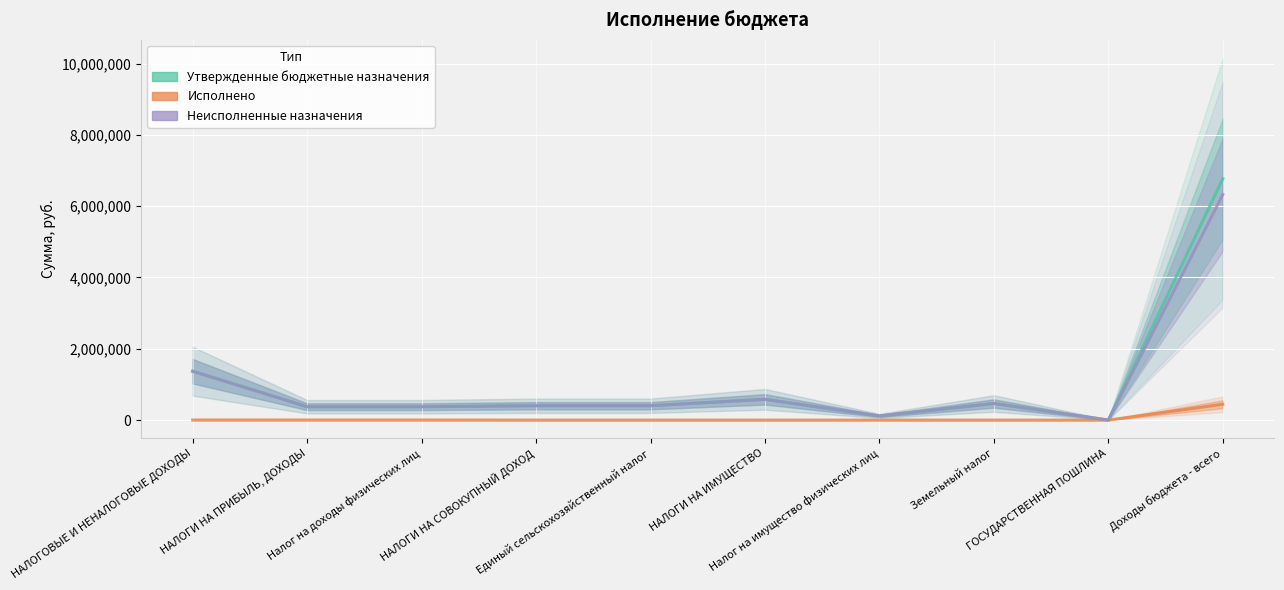

Reading left to right, what are all the values shown in this chart?

Утвержденные бюджетные назначения: НАЛОГОВЫЕ И НЕНАЛОГОВЫЕ ДОХОДЫ=1372200.0	НАЛОГИ НА ПРИБЫЛЬ, ДОХОДЫ=376400.0	Налог на доходы физических лиц=376400.0	НАЛОГИ НА СОВОКУПНЫЙ ДОХОД=402900.0	Единый сельскохозяйственный налог=402900.0	НАЛОГИ НА ИМУЩЕСТВО=581800.0	Налог на имущество физических лиц=116600.0	Земельный налог=465200.0	ГОСУДАРСТВЕННАЯ ПОШЛИНА=1900.0	Доходы бюджета - всего=6772200.0
Исполнено: НАЛОГОВЫЕ И НЕНАЛОГОВЫЕ ДОХОДЫ=2227.9	НАЛОГИ НА ПРИБЫЛЬ, ДОХОДЫ=2227.9	Налог на доходы физических лиц=2227.9	НАЛОГИ НА СОВОКУПНЫЙ ДОХОД=0.0	Единый сельскохозяйственный налог=0.0	НАЛОГИ НА ИМУЩЕСТВО=0.0	Налог на имущество физических лиц=0.0	Земельный налог=0.0	ГОСУДАРСТВЕННАЯ ПОШЛИНА=0.0	Доходы бюджета - всего=444227.9
Неисполненные назначения: НАЛОГОВЫЕ И НЕНАЛОГОВЫЕ ДОХОДЫ=1369972.1	НАЛОГИ НА ПРИБЫЛЬ, ДОХОДЫ=374172.1	Налог на доходы физических лиц=374172.1	НАЛОГИ НА СОВОКУПНЫЙ ДОХОД=402900.0	Единый сельскохозяйственный налог=402900.0	НАЛОГИ НА ИМУЩЕСТВО=581800.0	Налог на имущество физических лиц=116600.0	Земельный налог=465200.0	ГОСУДАРСТВЕННАЯ ПОШЛИНА=1900.0	Доходы бюджета - всего=6327972.1